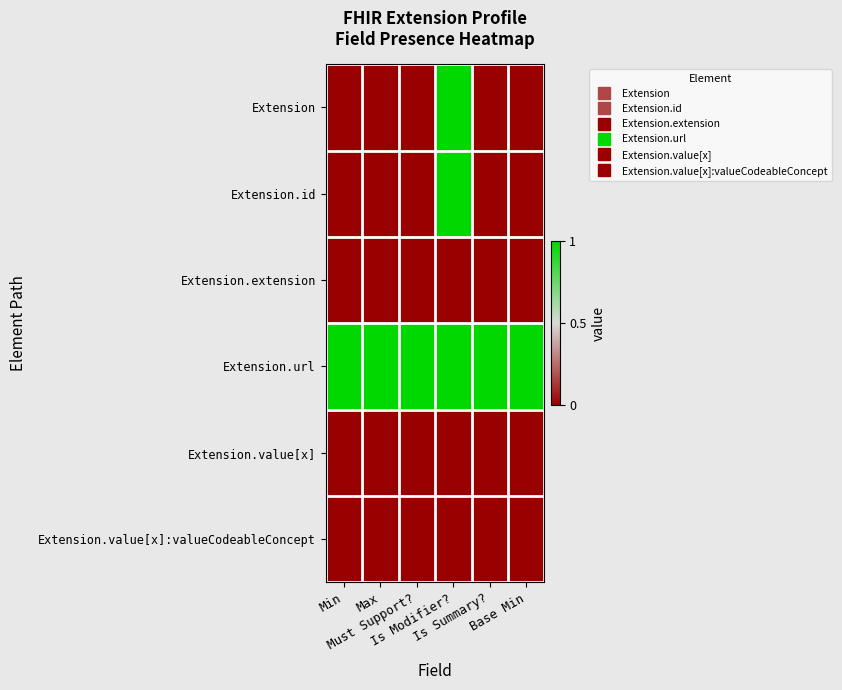

How many series are shown in this chart?

6